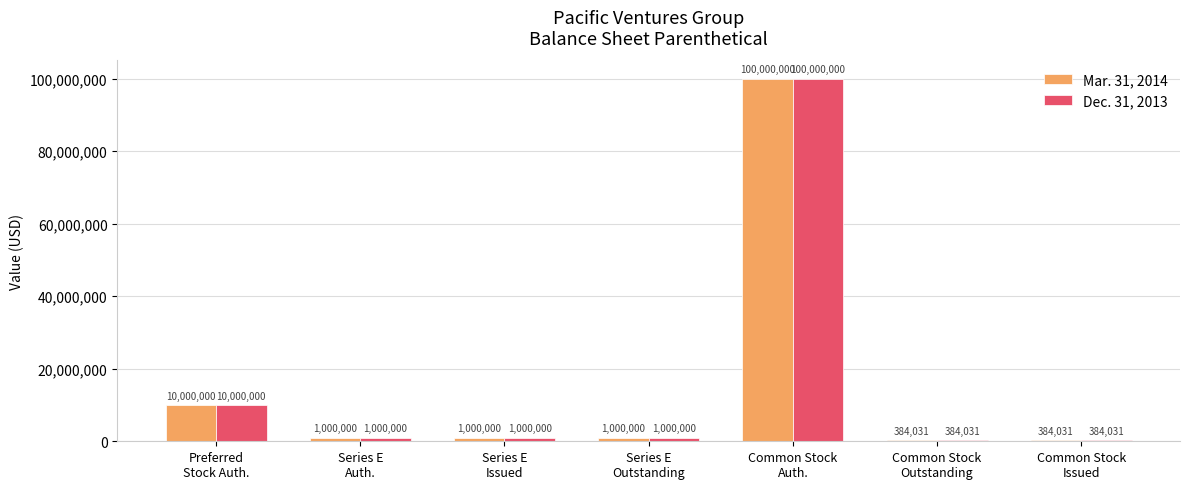

At which category is the sum across all series the highest?

Common Stock
Auth.